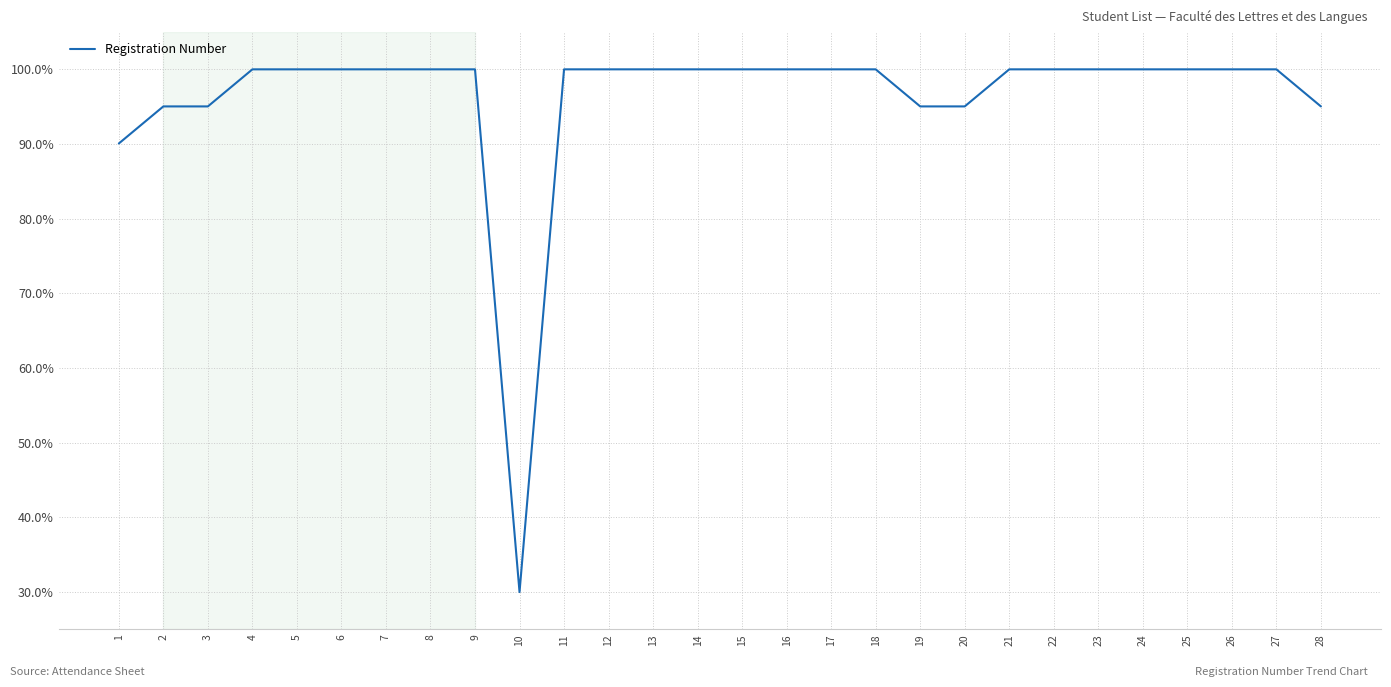

What is the change in value from 5 to 19?

-5.0